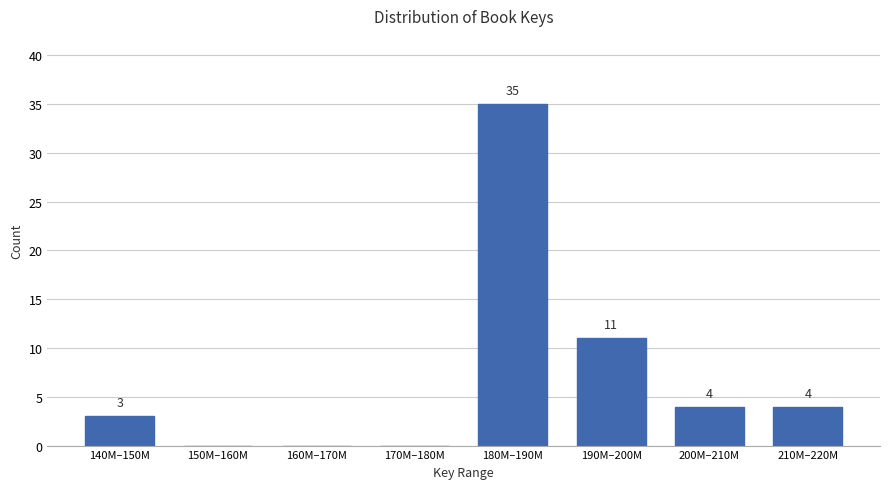

Reading right to left, what are all the values shown in this chart?

210M–220M=4	200M–210M=4	190M–200M=11	180M–190M=35	170M–180M=0	160M–170M=0	150M–160M=0	140M–150M=3